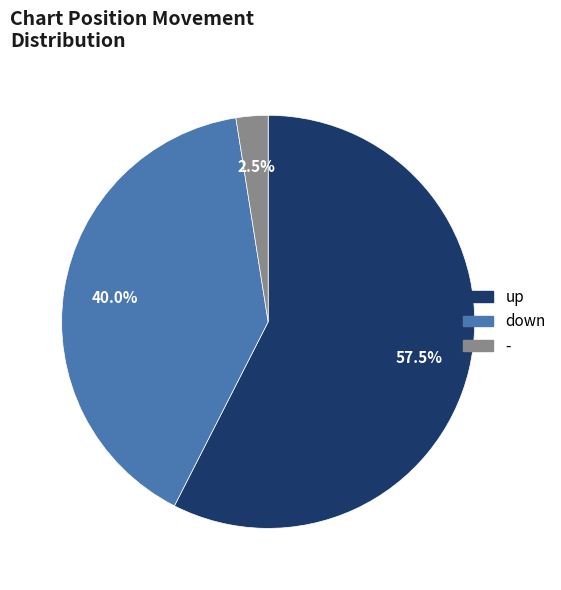

Which slice represents more than half of the pie?

up